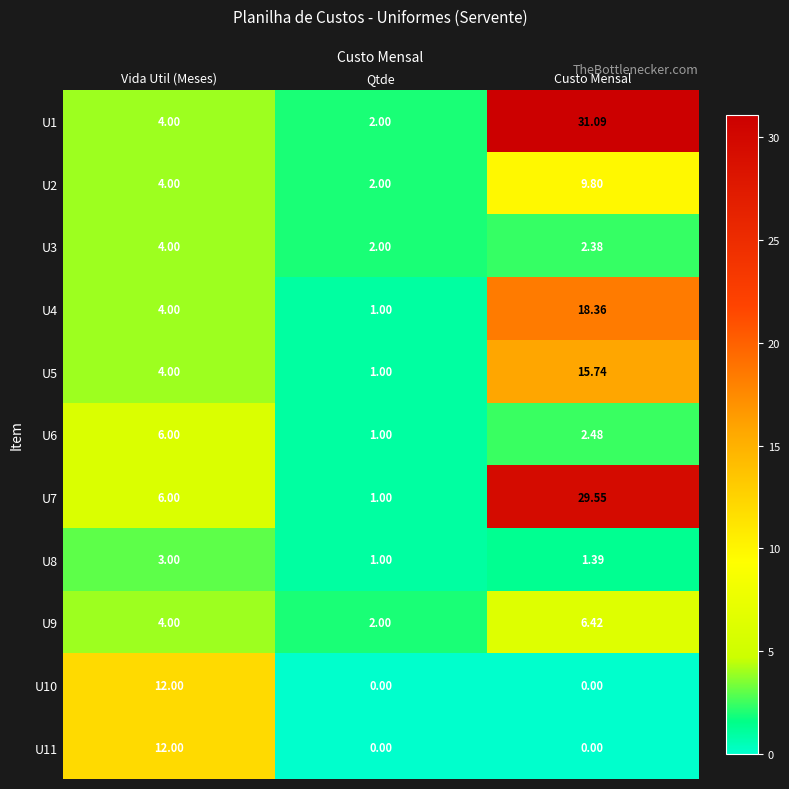

Which category has the highest value in the U8 series?

Vida Util (Meses)